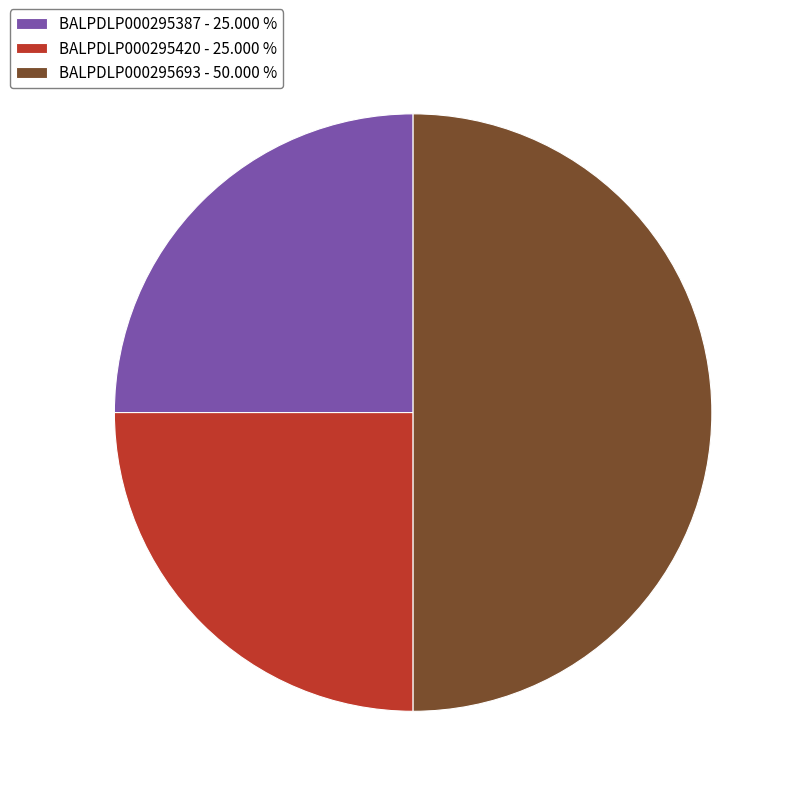

Count the number of slices in the pie.

3